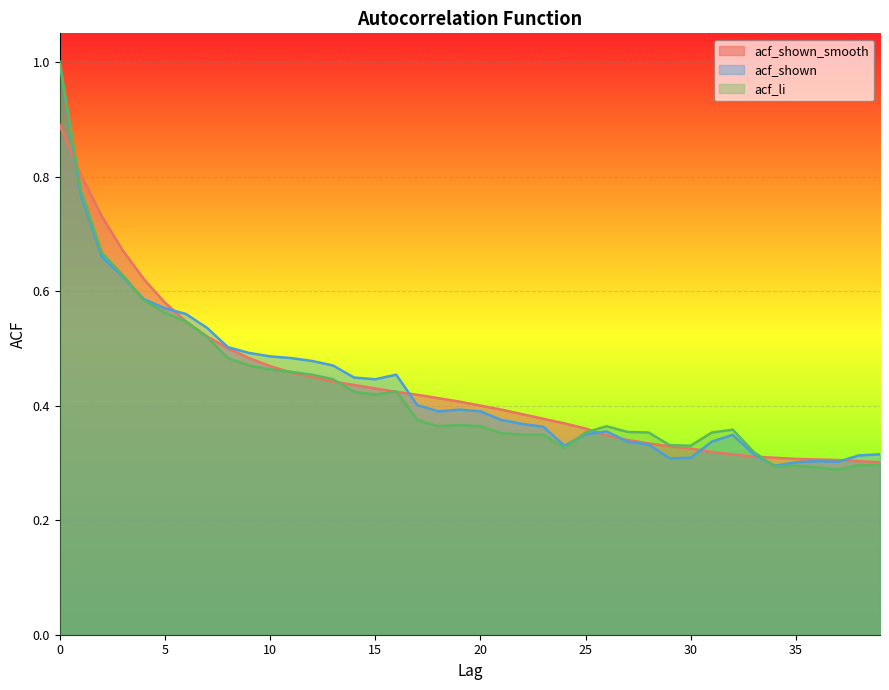

Does the chart display data point markers on the line(s)?

No